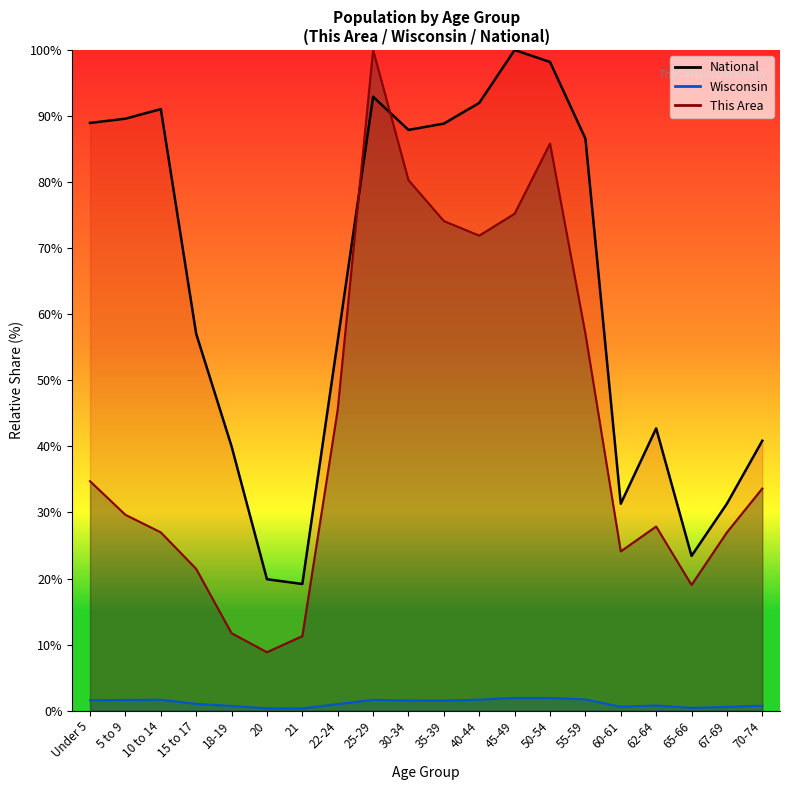

Where is the first local maximum for National?

10 to 14